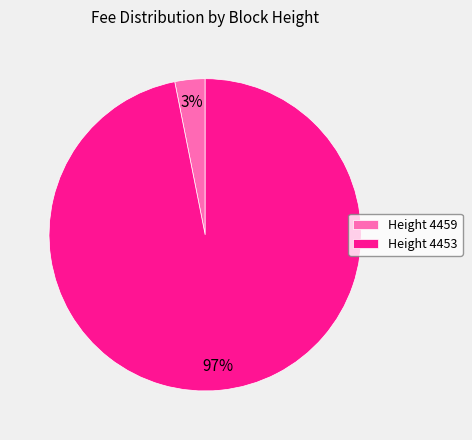

Is there a majority slice in this chart?

Yes